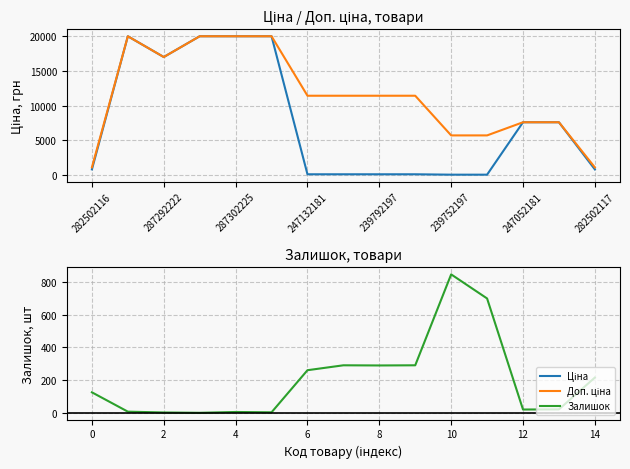

True or false: Ціна and Доп. ціна intersect in this chart.

False